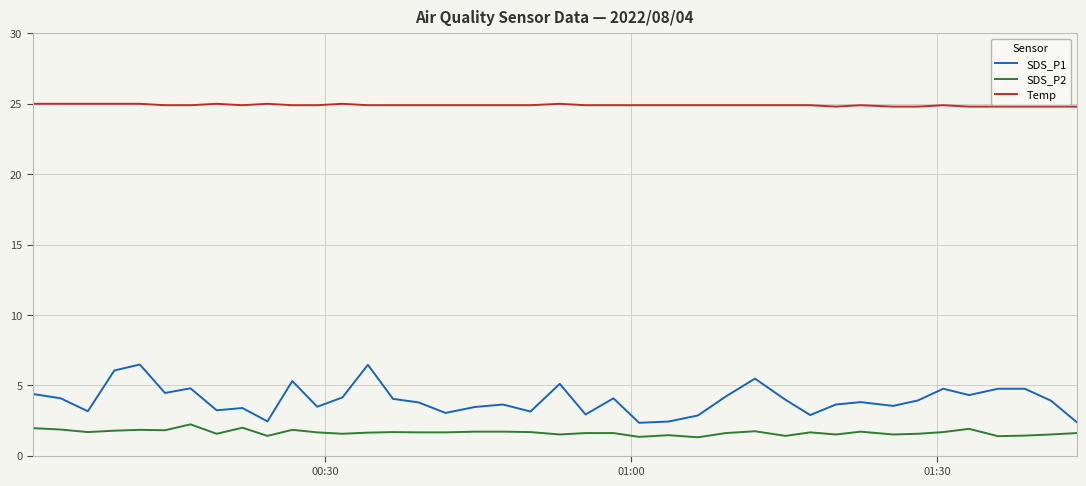

True or false: SDS_P2 and SDS_P1 cross at least once.

False